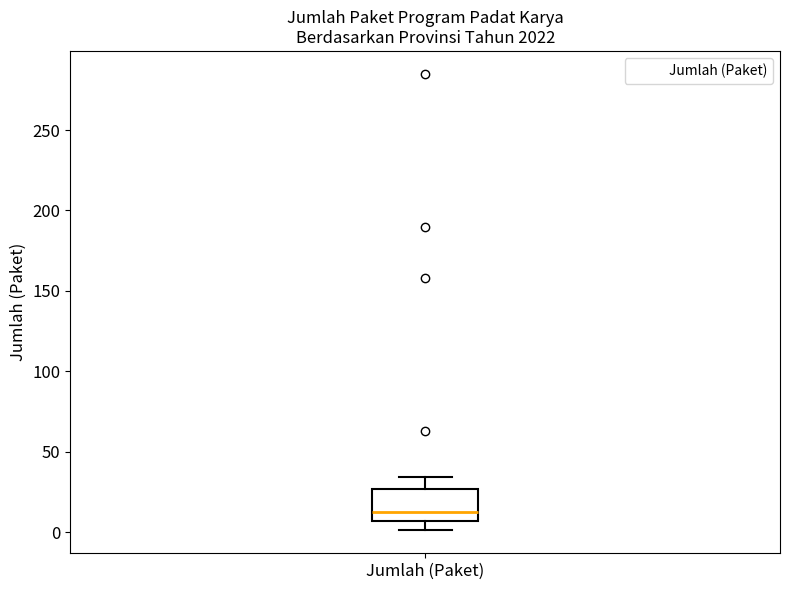

Read this box plot against the y-axis: the position of the median line, the range covered by the box, and the ends of both whiskers. The values are not printed on the chart, so give them approximately, as read against the axis.

median 15, box 5 to 25, whiskers 0 to 35